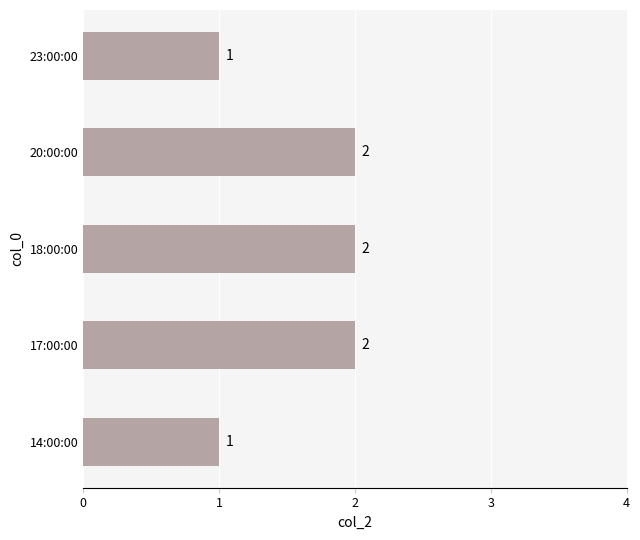

Count the number of data series in this chart.

1